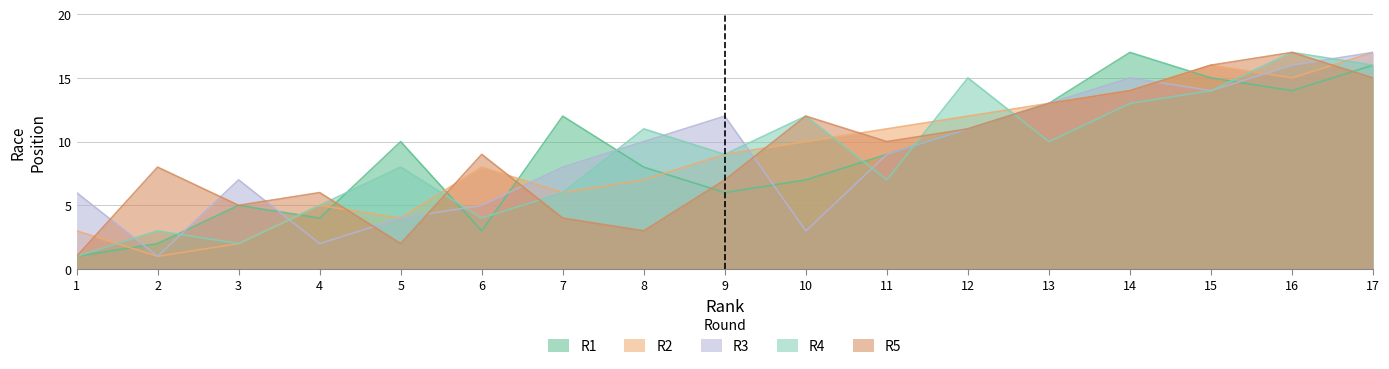

Where is R3 nearest to the value 9?

11